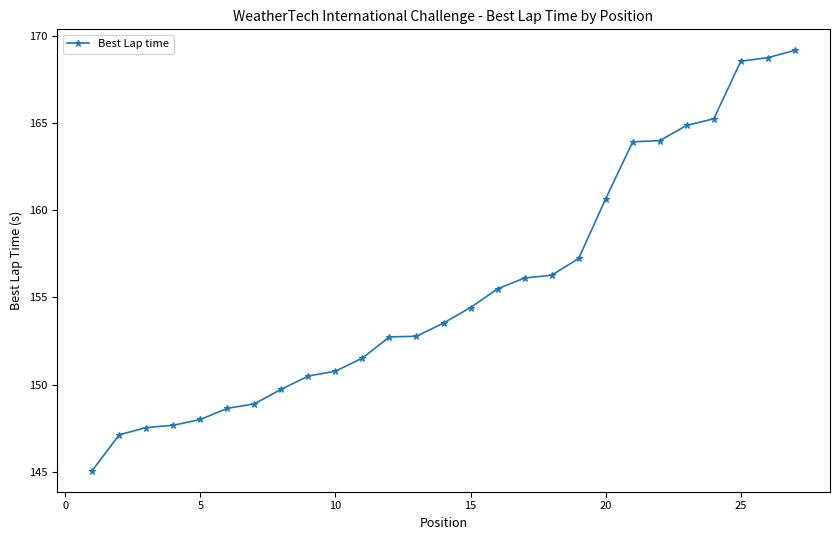

What is the difference between the maximum and minimum values?

24.1